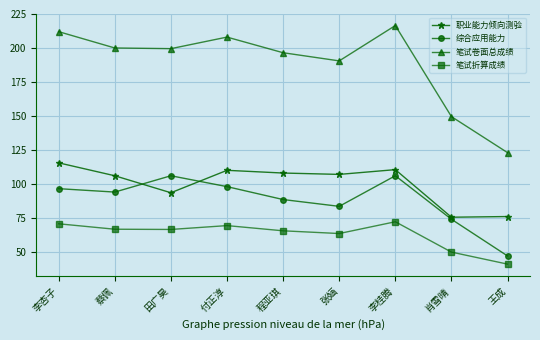

The 笔试折算成绩 series shows 65.5 at 程亚琪. True or false?

True